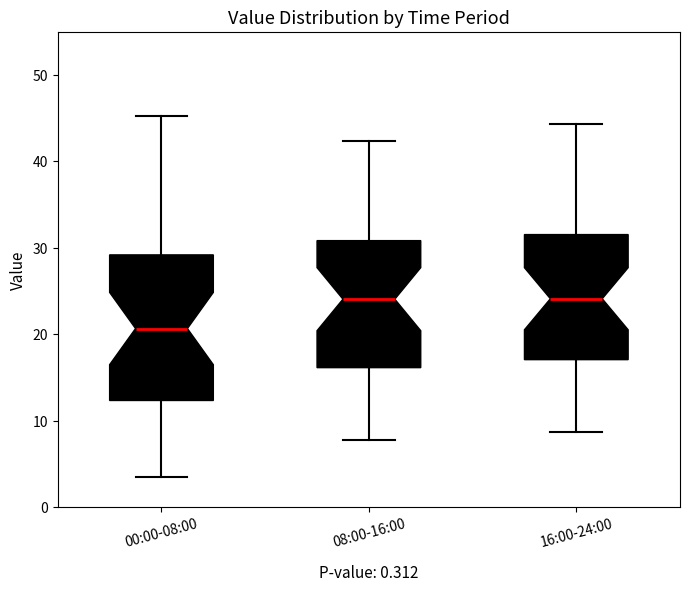

Reading left to right, read every box against the y-axis: the position of its median line, the range the box covers, and the ends of its whiskers. The values are not printed on the chart, so give them approximately, as read against the axis.

00:00-08:00: median 21, box 12 to 29, whiskers 4 to 45
08:00-16:00: median 24, box 16 to 31, whiskers 8 to 42
16:00-24:00: median 24, box 17 to 32, whiskers 9 to 44